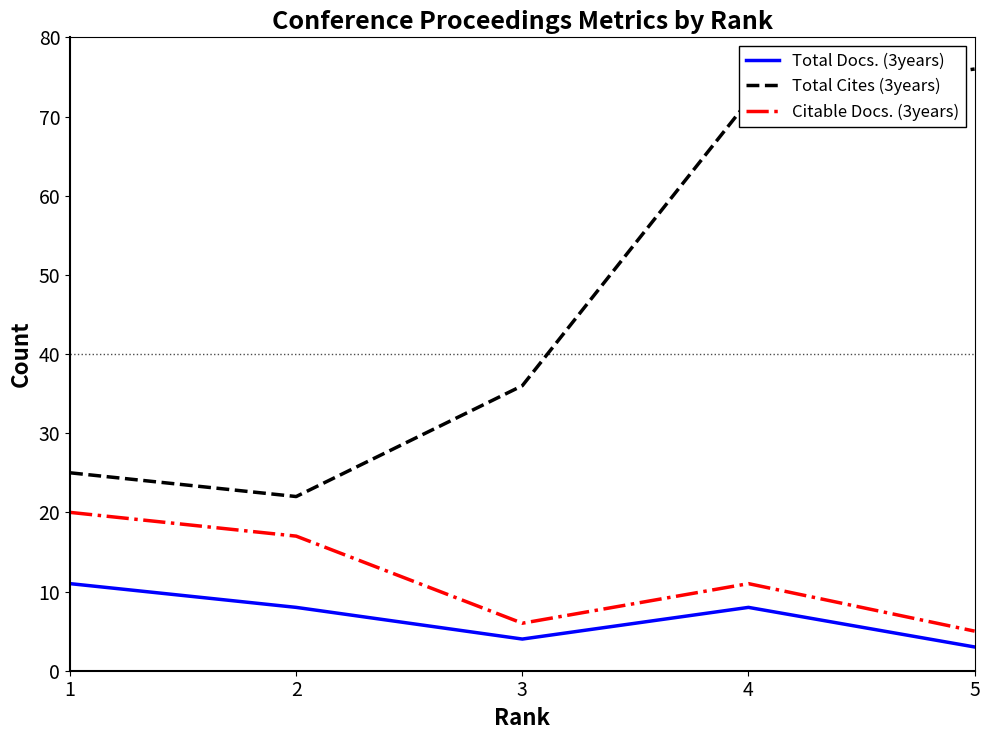

Rank the series at 4 from lowest to highest value.

Total Docs. (3years), Citable Docs. (3years), Total Cites (3years)